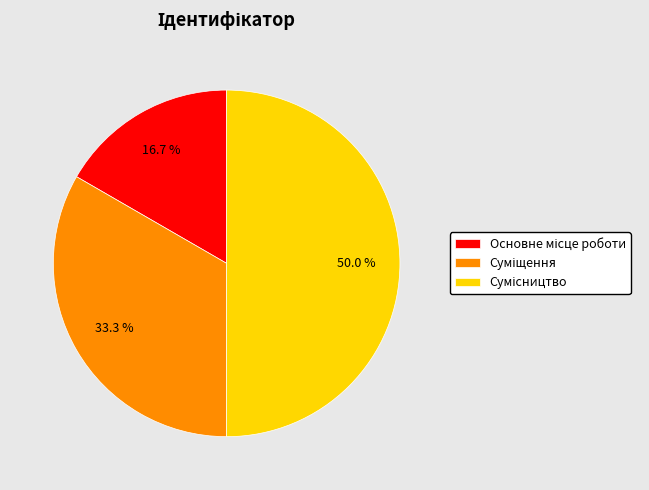

Count the number of slices in the pie.

3